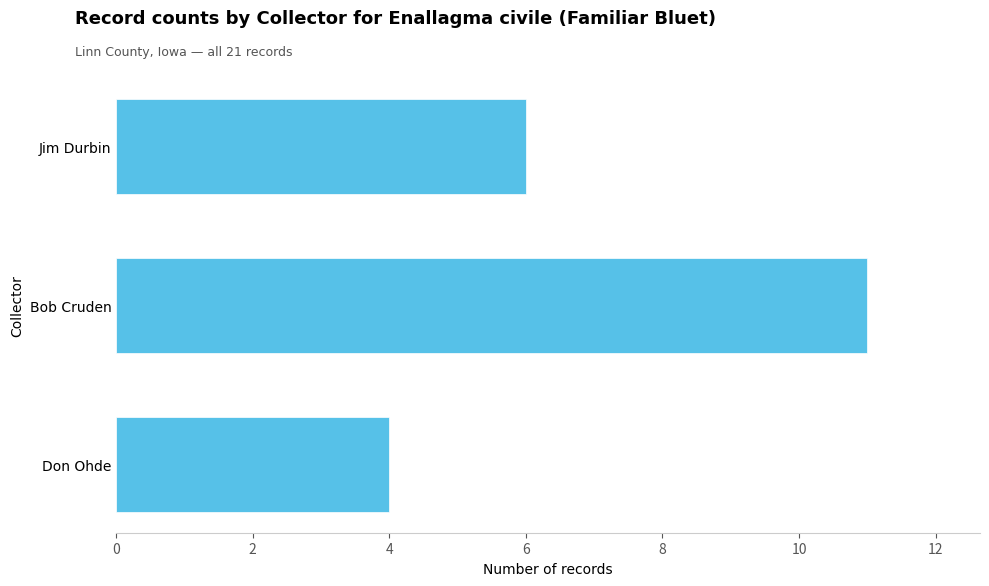

The value at Jim Durbin is 2. True or false?

False